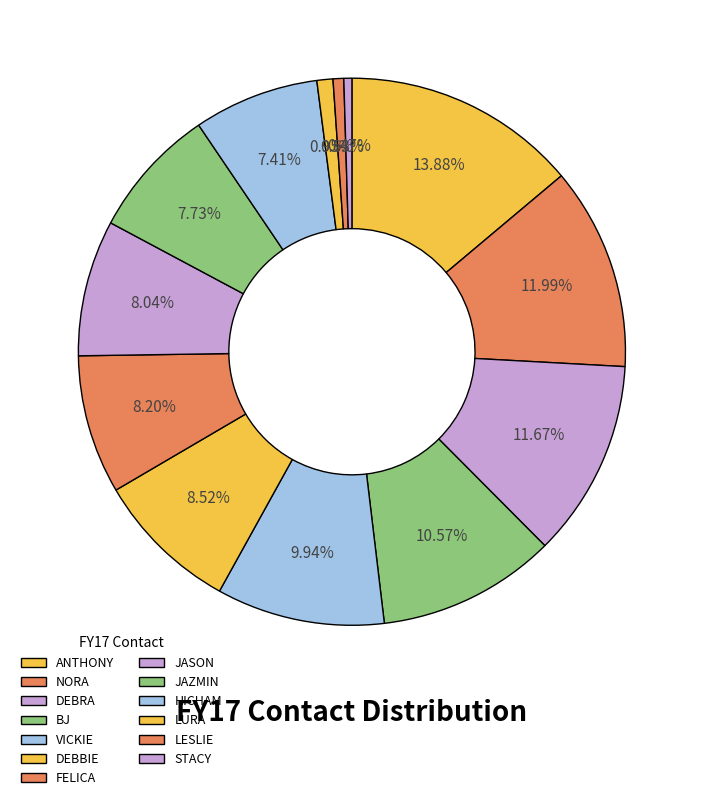

Does any single category account for the majority?

No